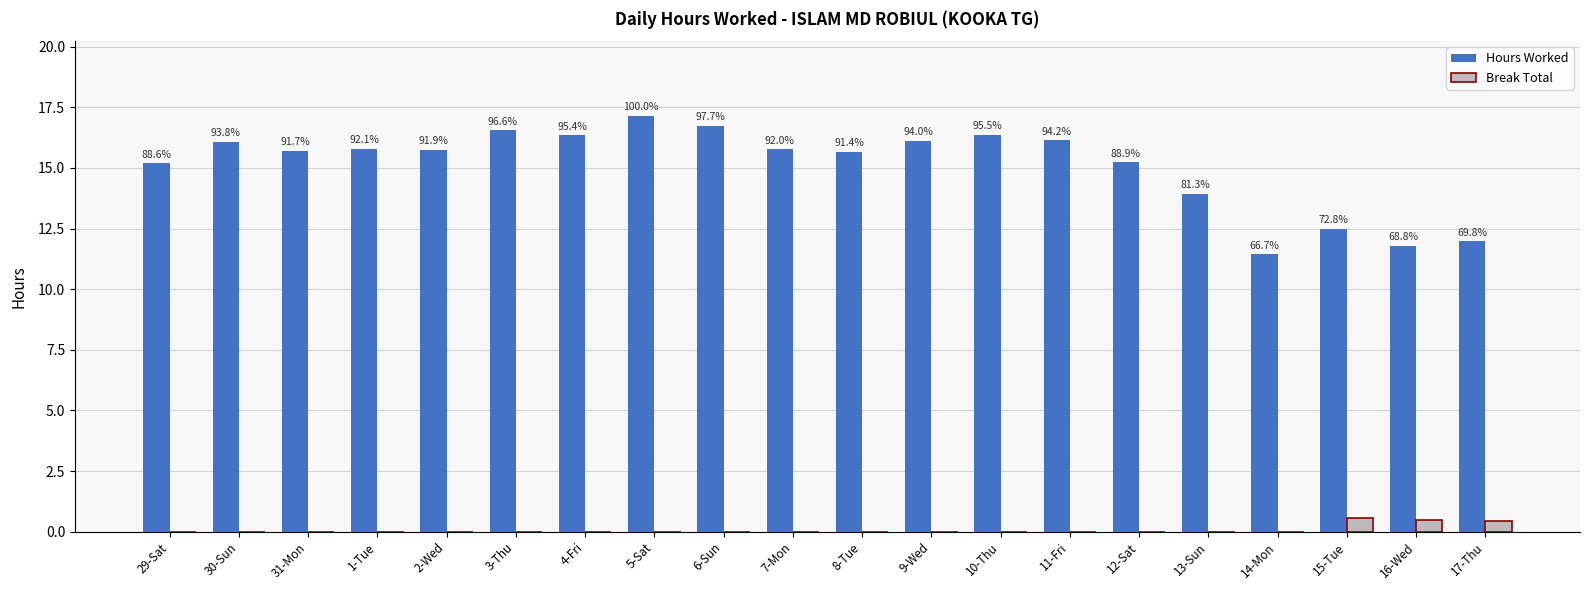

The Break Total series shows 0.0 at 11-Fri. True or false?

True